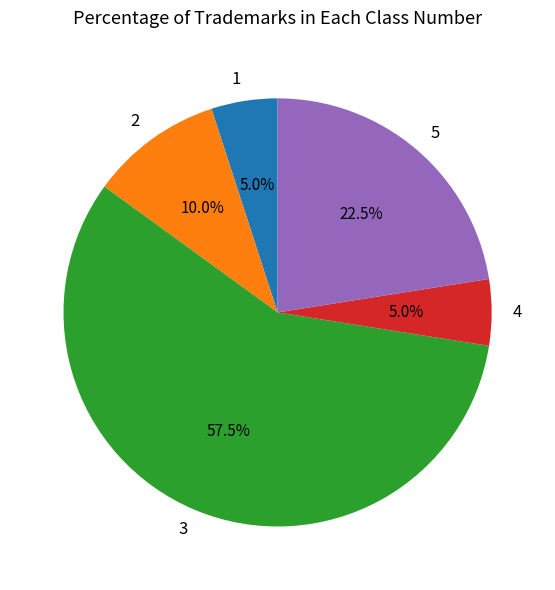

What is the majority slice?

3